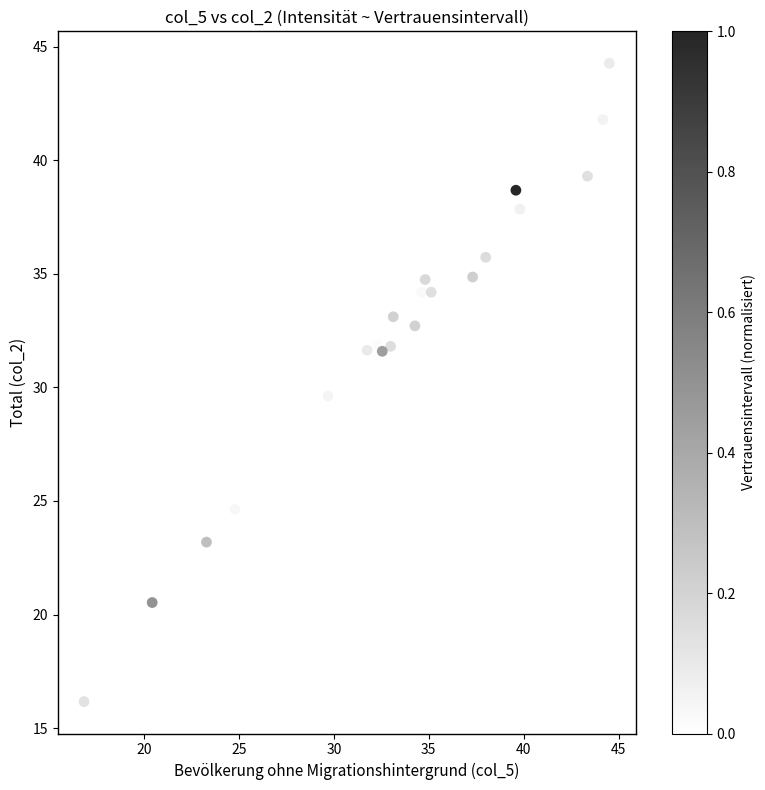

What Y value in the scatter plot is closest to 30?

29.6